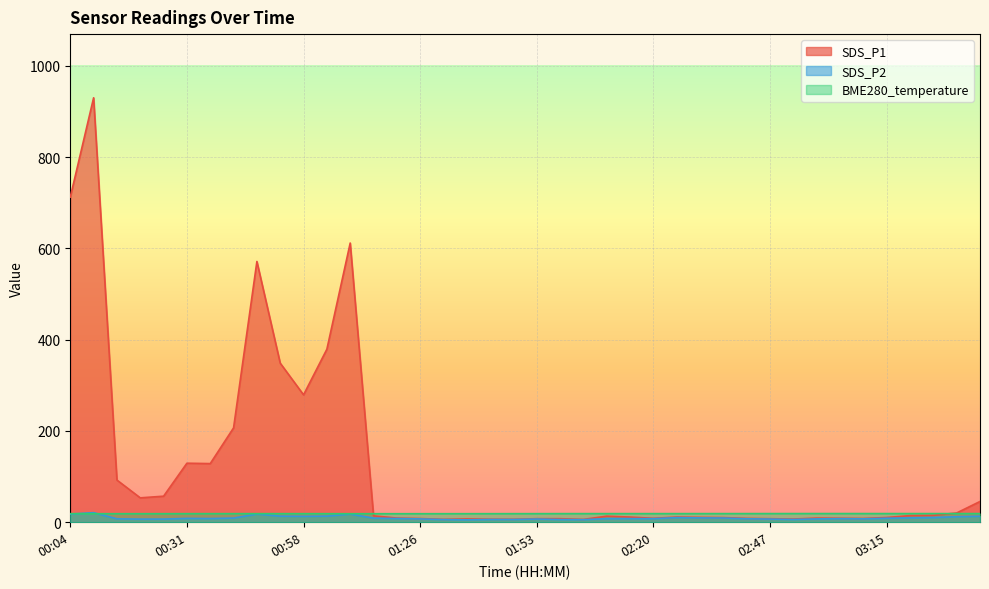

True or false: SDS_P2 and BME280_temperature intersect in this chart.

True